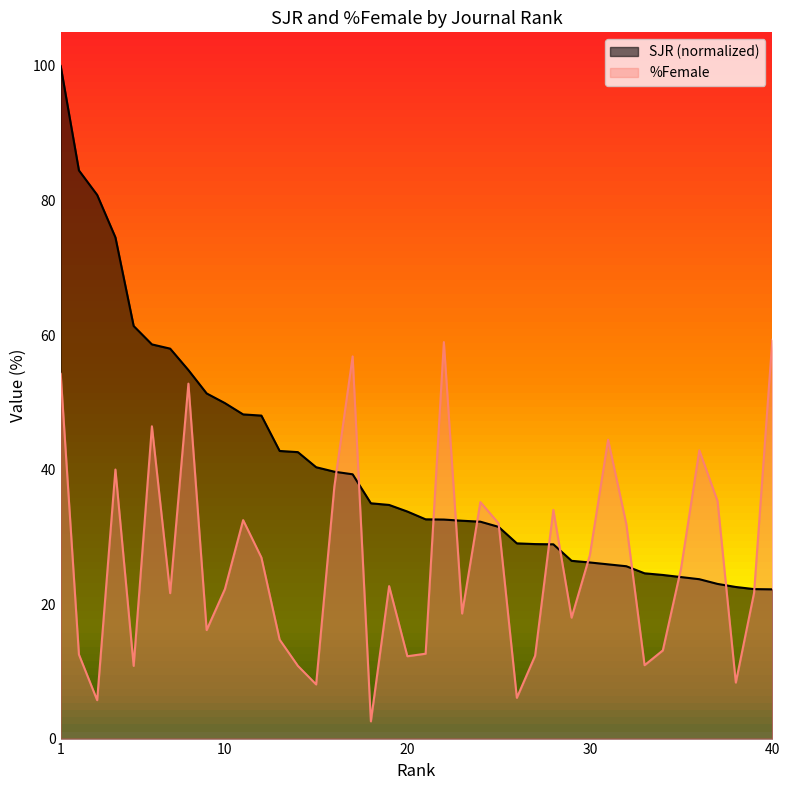

How many categories are shown in the chart?

40